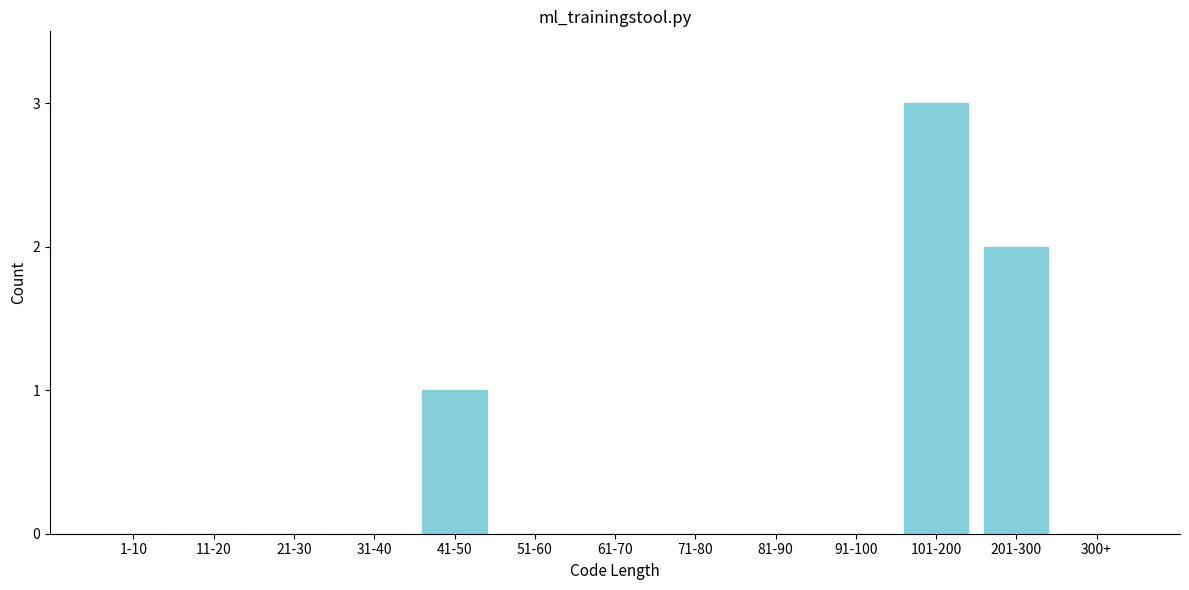

Reading left to right, what are all the values shown in this chart?

1-10=0	11-20=0	21-30=0	31-40=0	41-50=1	51-60=0	61-70=0	71-80=0	81-90=0	91-100=0	101-200=3	201-300=2	300+=0